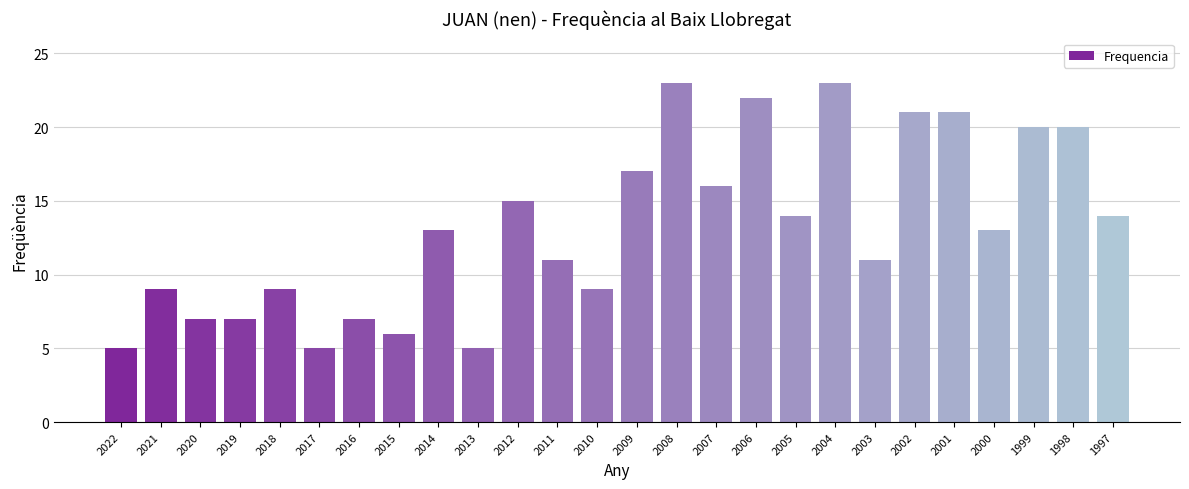

Reading left to right, transcribe all the data shown in this chart.

2022=5	2021=9	2020=7	2019=7	2018=9	2017=5	2016=7	2015=6	2014=13	2013=5	2012=15	2011=11	2010=9	2009=17	2008=23	2007=16	2006=22	2005=14	2004=23	2003=11	2002=21	2001=21	2000=13	1999=20	1998=20	1997=14